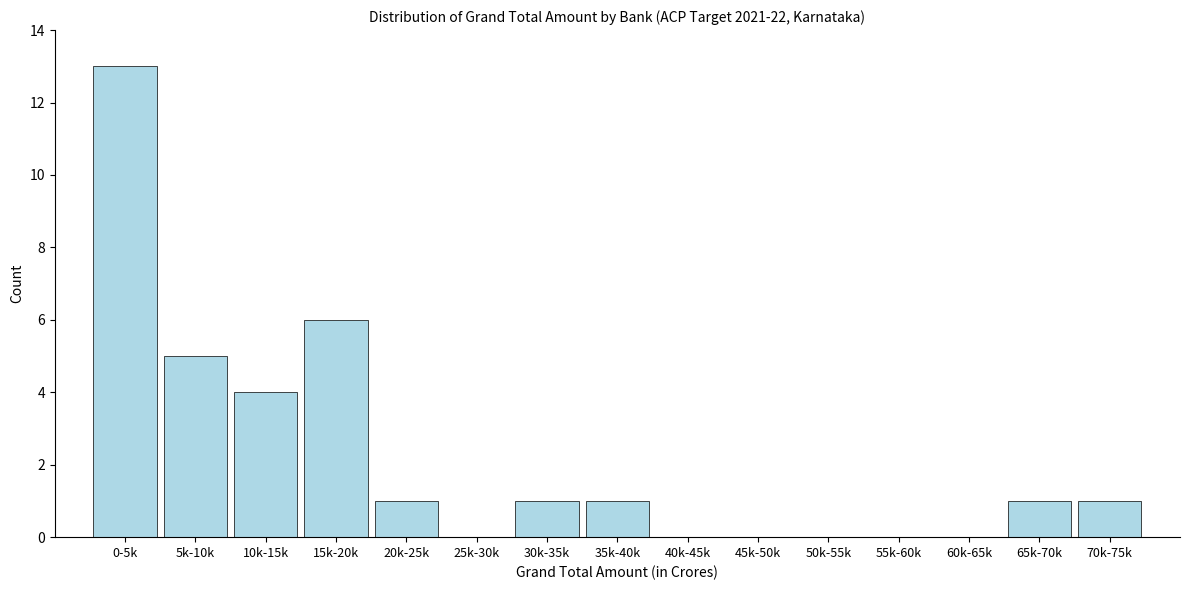

Reading left to right, extract all data points from this chart.

0-5k=13	5k-10k=5	10k-15k=4	15k-20k=6	20k-25k=1	25k-30k=0	30k-35k=1	35k-40k=1	40k-45k=0	45k-50k=0	50k-55k=0	55k-60k=0	60k-65k=0	65k-70k=1	70k-75k=1